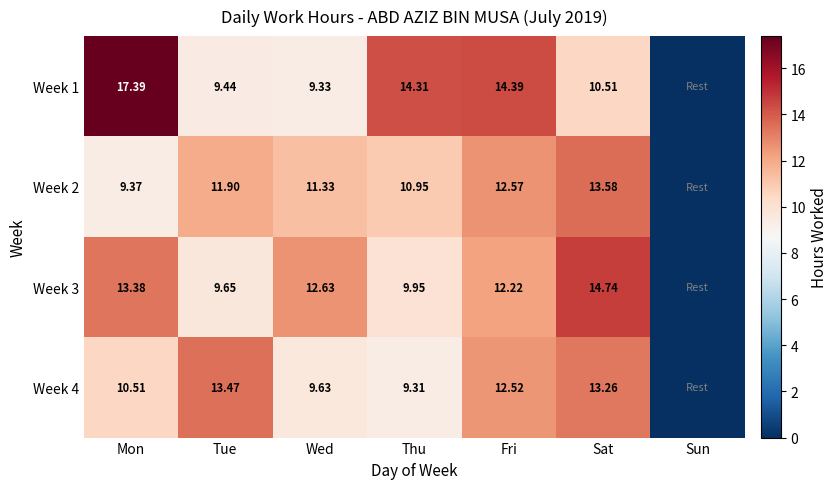

At which category is the sum across all series the highest?

Sat